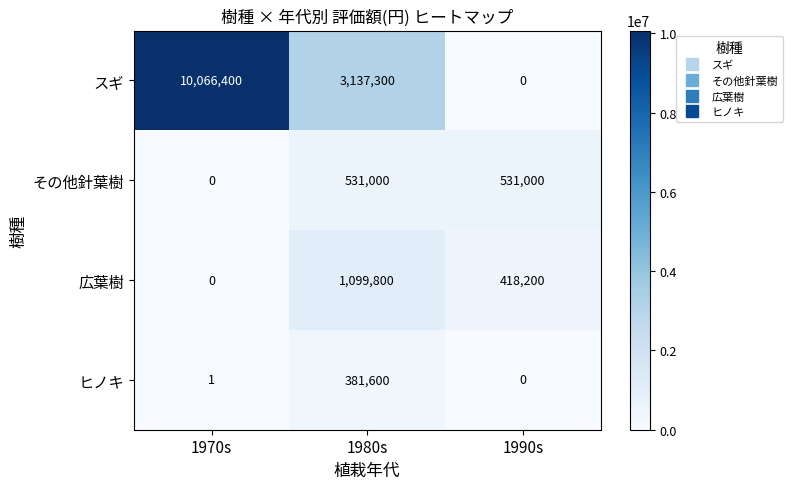

How many スギ values are between 0 and 10066400?

3